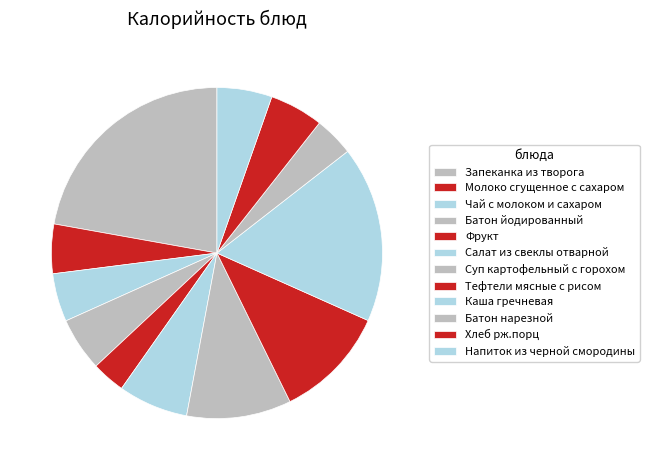

Between Каша гречневая and Тефтели мясные с рисом, which is larger?

Каша гречневая